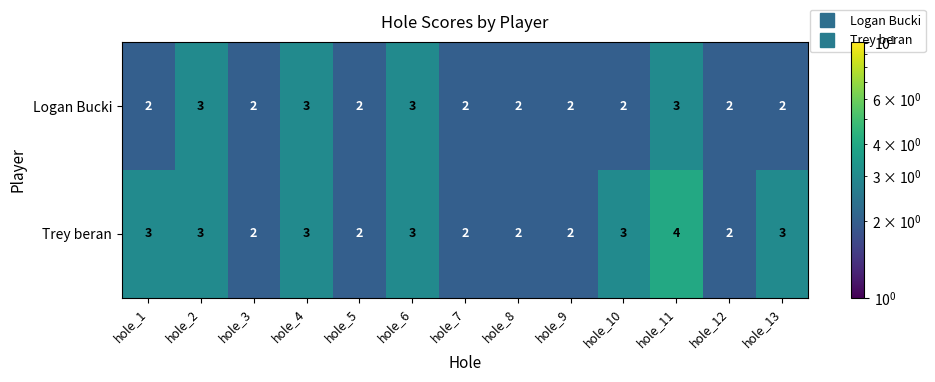

How many data points does each series have?

13